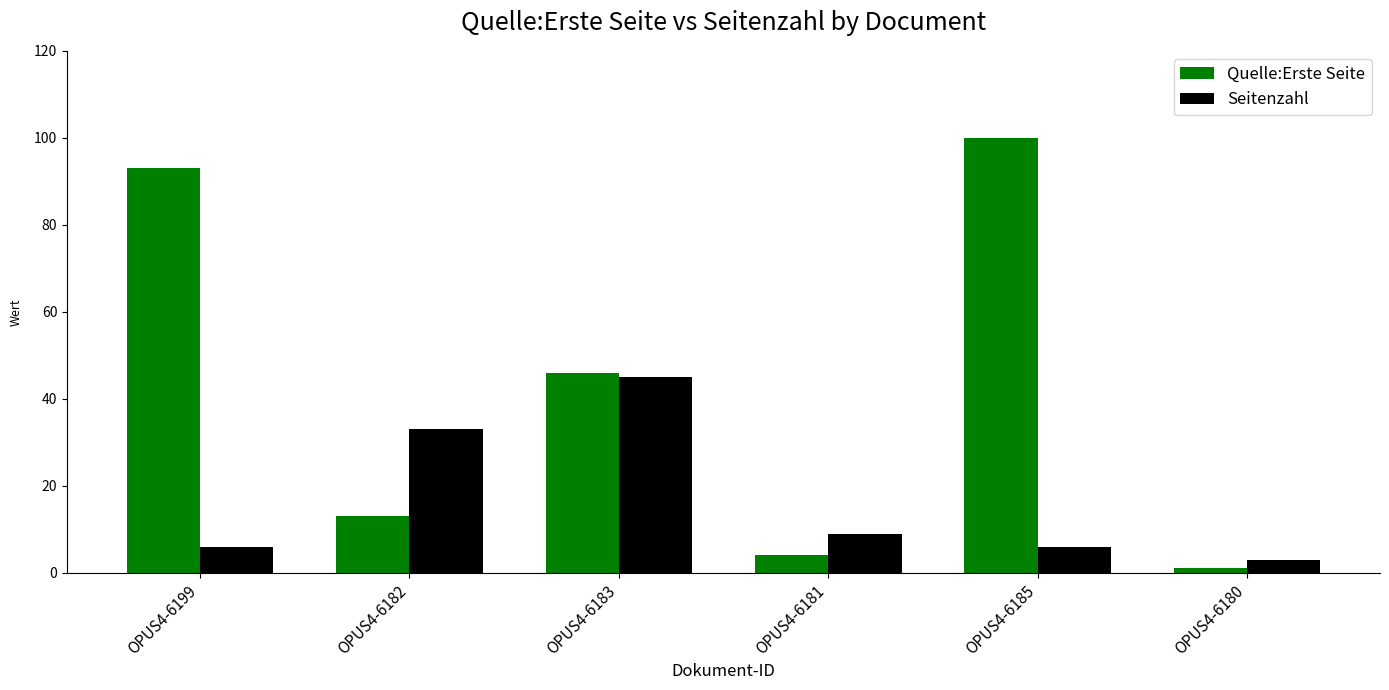

How many groups of bars are there?

6